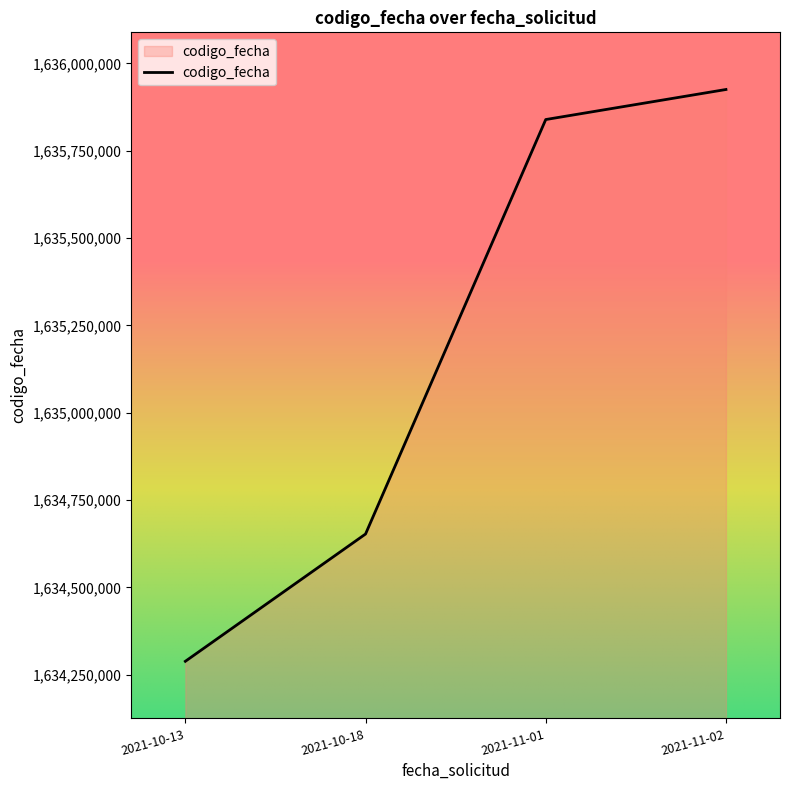

What value does the data have at 2021-11-01, to the nearest 100?

1635839200